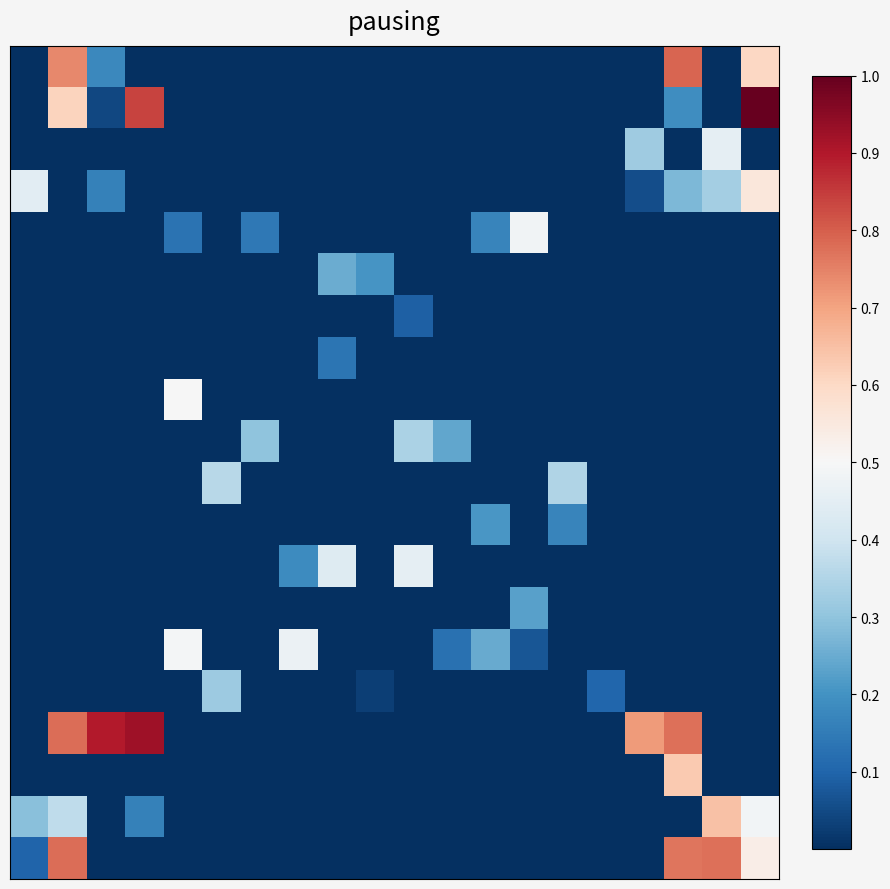

At how many categories does at least one series exceed 0?

20